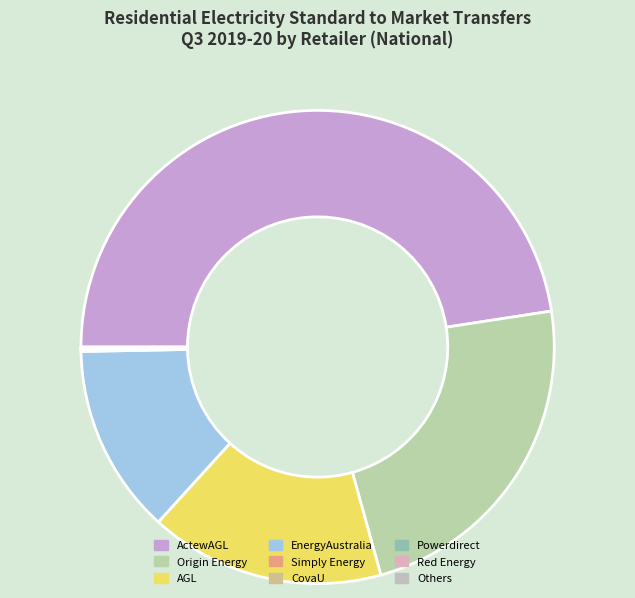

To the nearest percent, what is the difference between the largest and smallest slice percentages?

48%